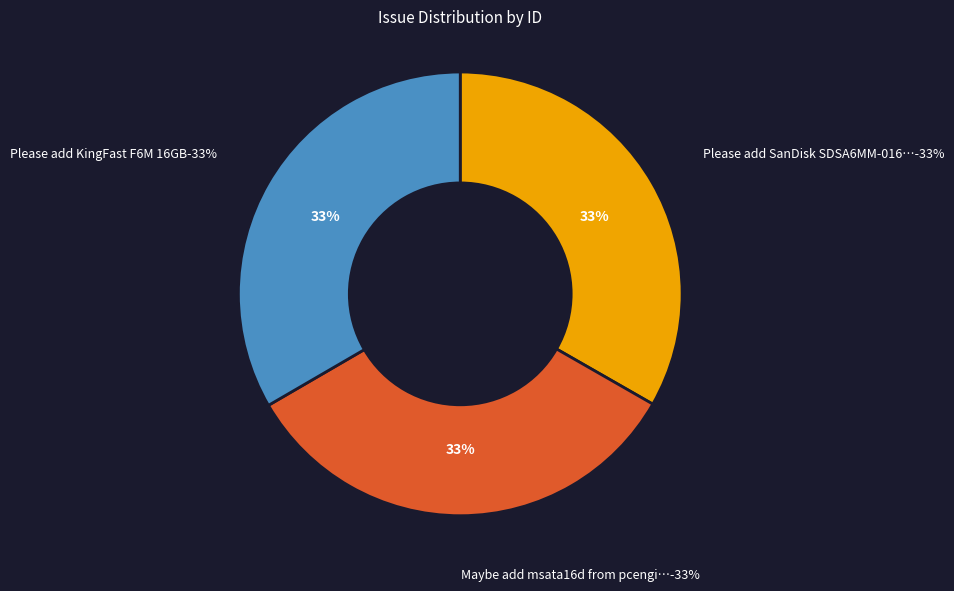

Do Please add KingFast F6M 16GB and Please add SanDisk SDSA6MM-016G-1006 together represent more than half of the pie?

Yes